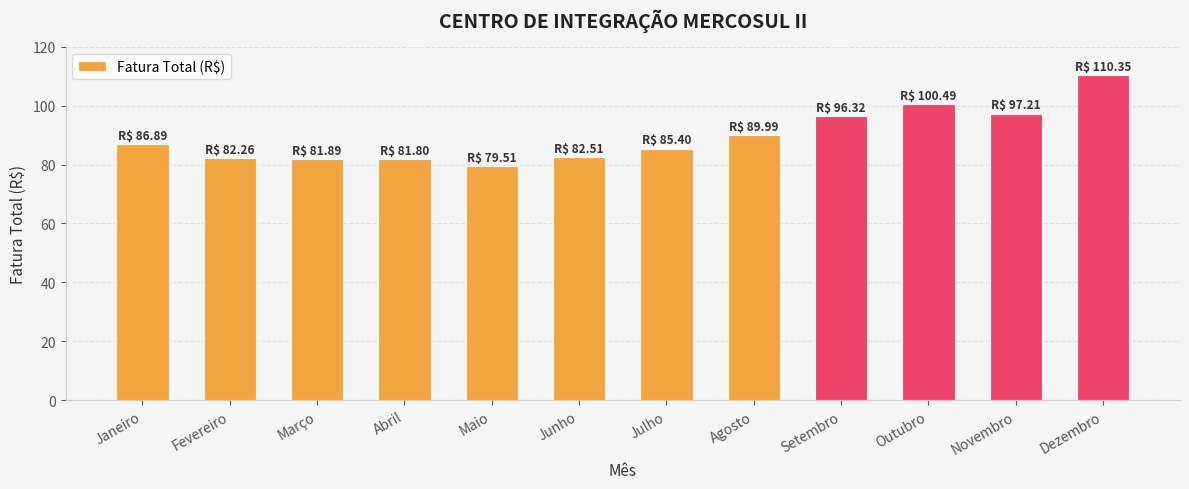

How many data points are above 86?

6